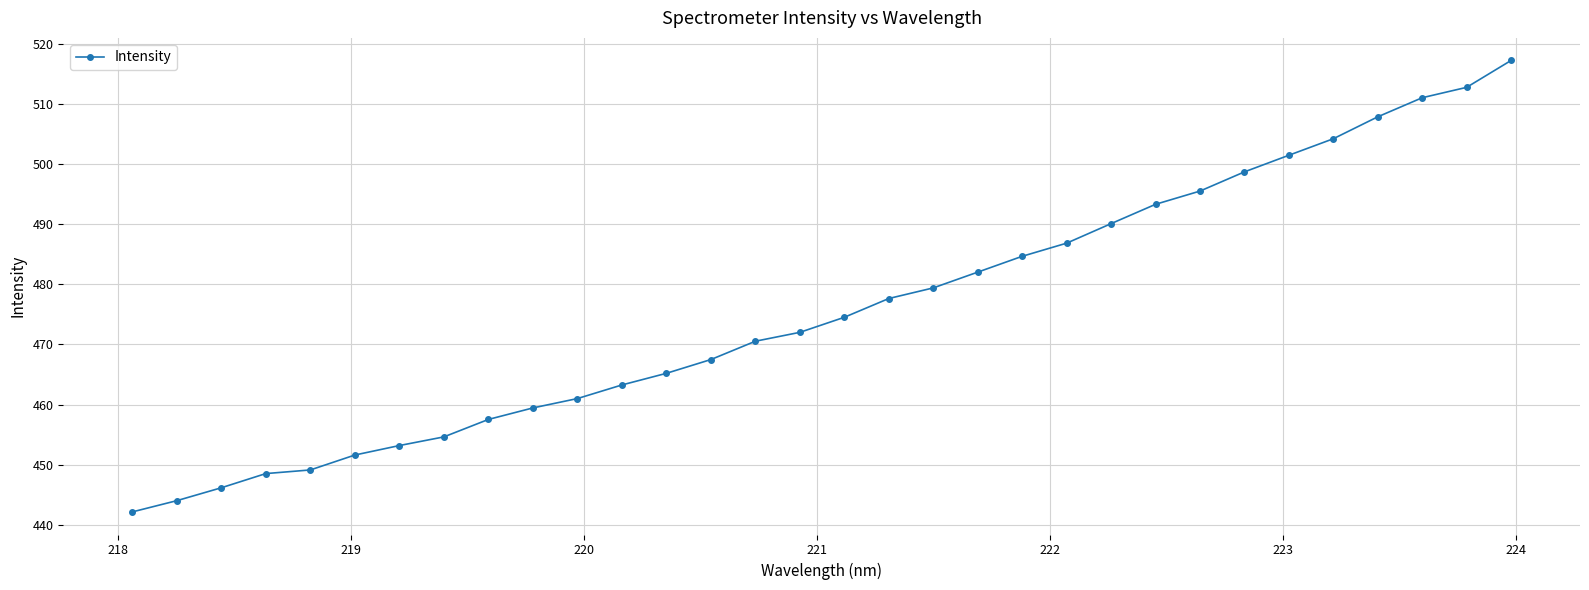

What is the value of the 25th point from the left?

495.5